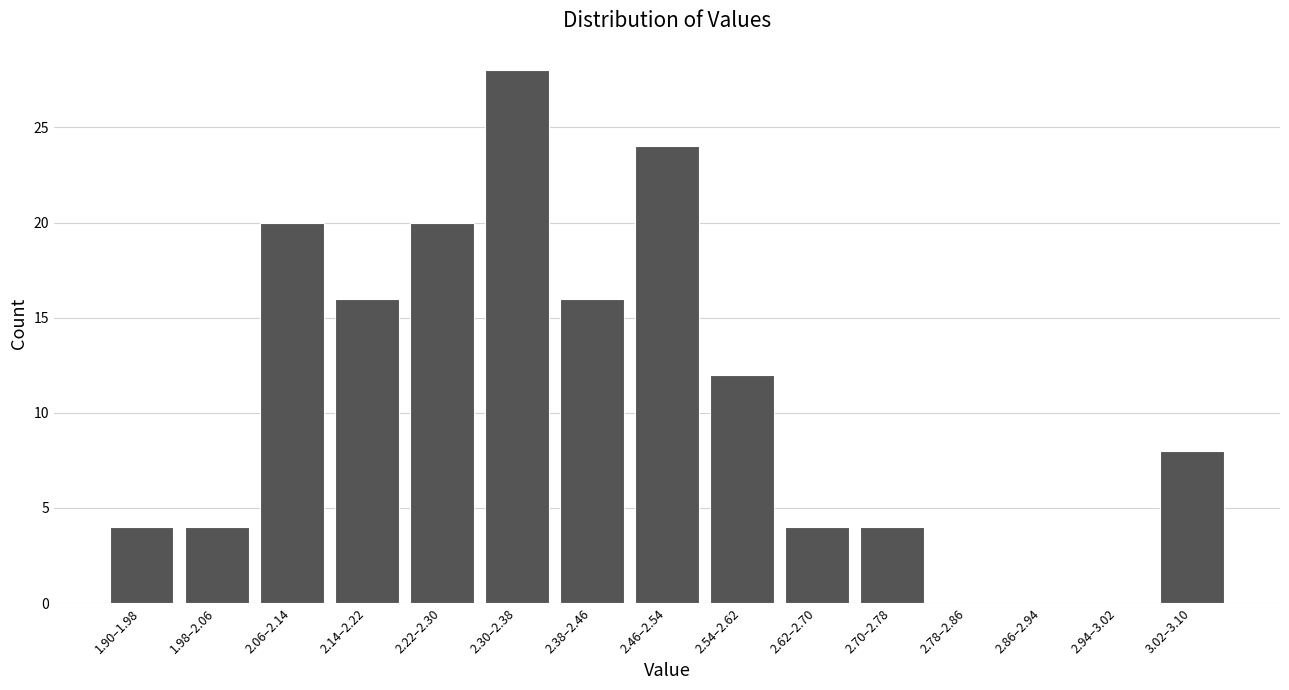

Reading left to right, list all the values displayed in this chart.

1.90–1.98=4	1.98–2.06=4	2.06–2.14=20	2.14–2.22=16	2.22–2.30=20	2.30–2.38=28	2.38–2.46=16	2.46–2.54=24	2.54–2.62=12	2.62–2.70=4	2.70–2.78=4	2.78–2.86=0	2.86–2.94=0	2.94–3.02=0	3.02–3.10=8